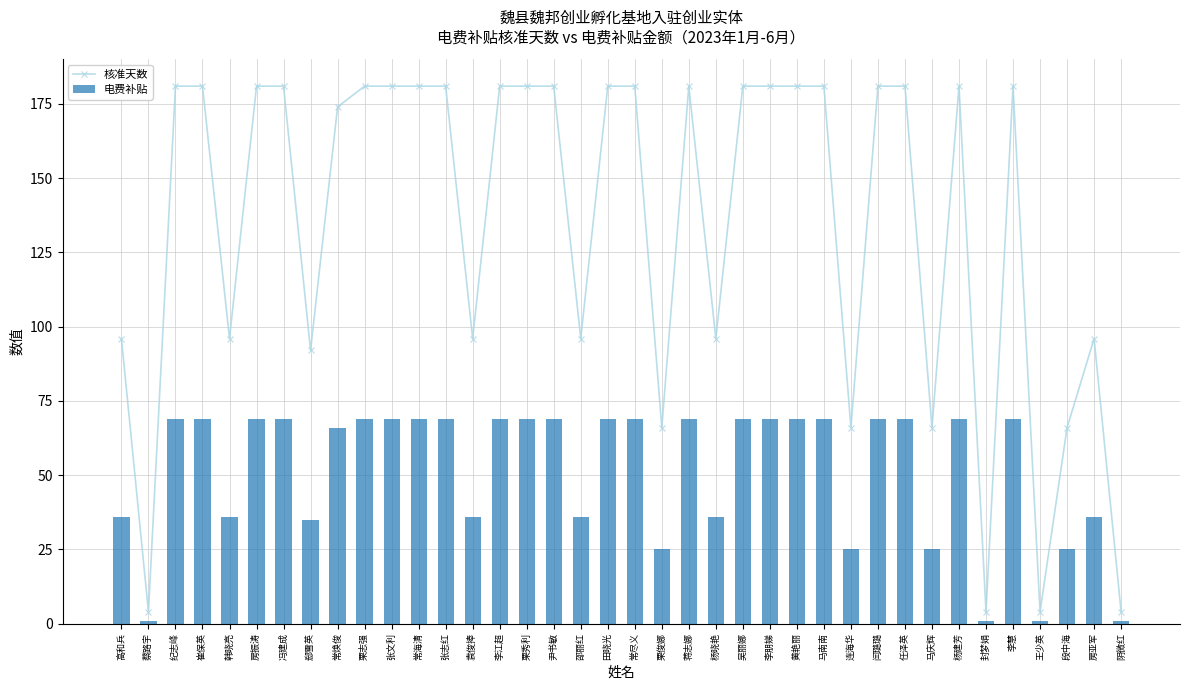

What is the minimum value for 电费补贴?

1